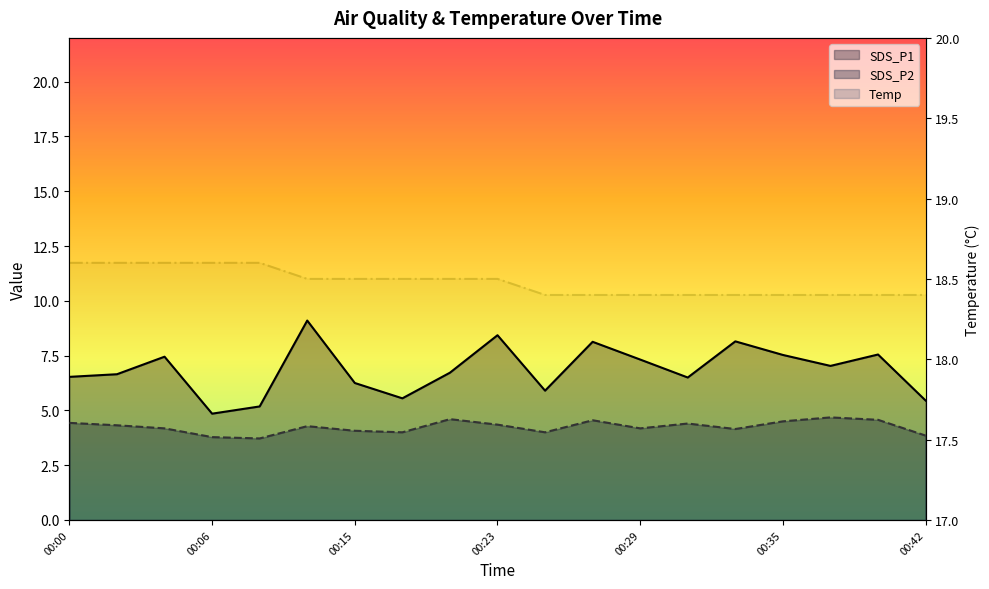

True or false: Temp has a value of 4.2 at 00:08.

False